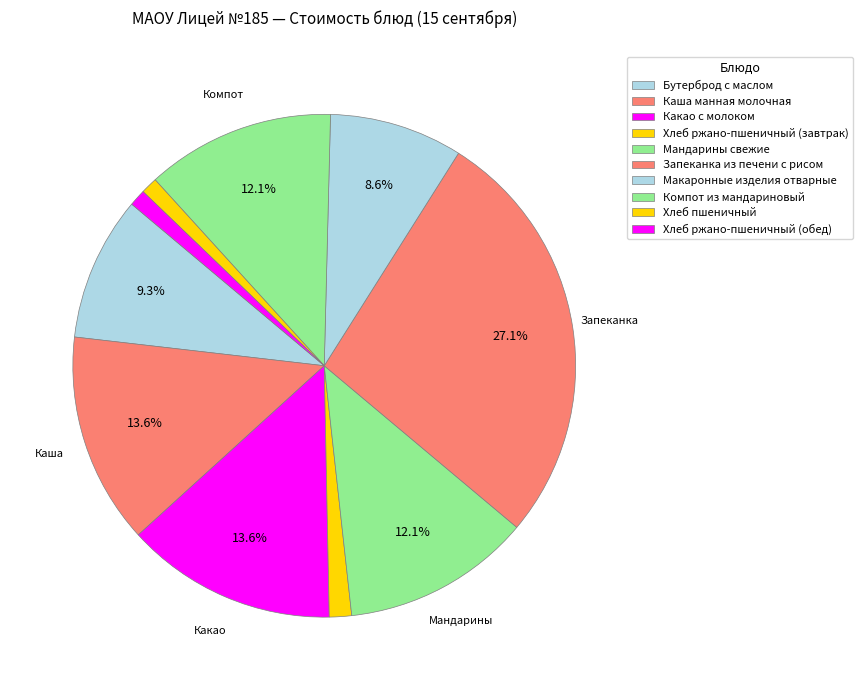

Which slice is the largest?

Запеканка из печени с рисом